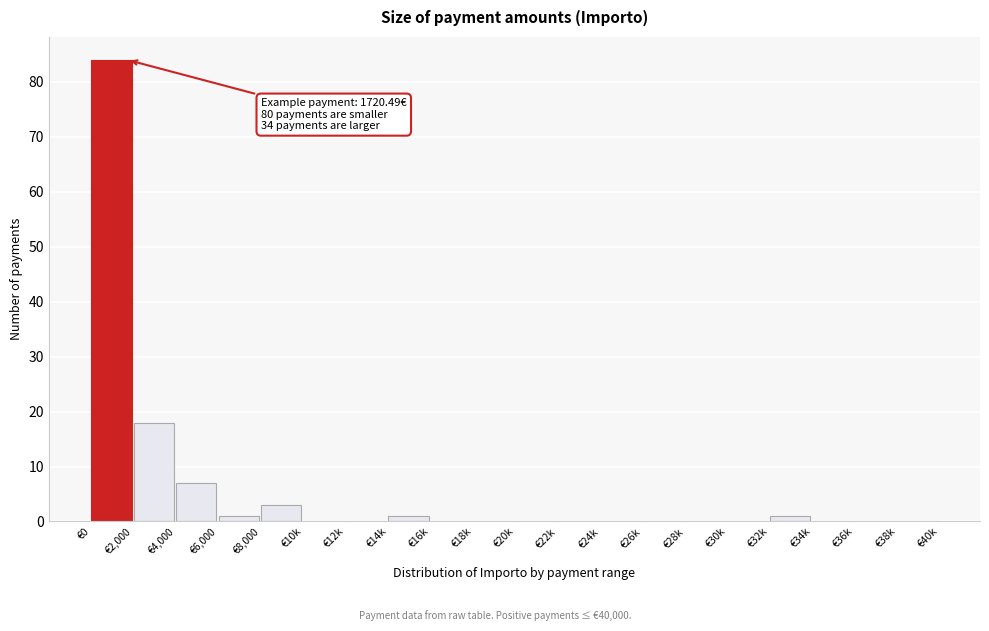

Reading left to right, what are all the values shown in this chart?

€0=84	€2,000=18	€4,000=7	€6,000=1	€8,000=3	€10k=0	€12k=0	€14k=1	€16k=0	€18k=0	€20k=0	€22k=0	€24k=0	€26k=0	€28k=0	€30k=0	€32k=1	€34k=0	€36k=0	€38k=0